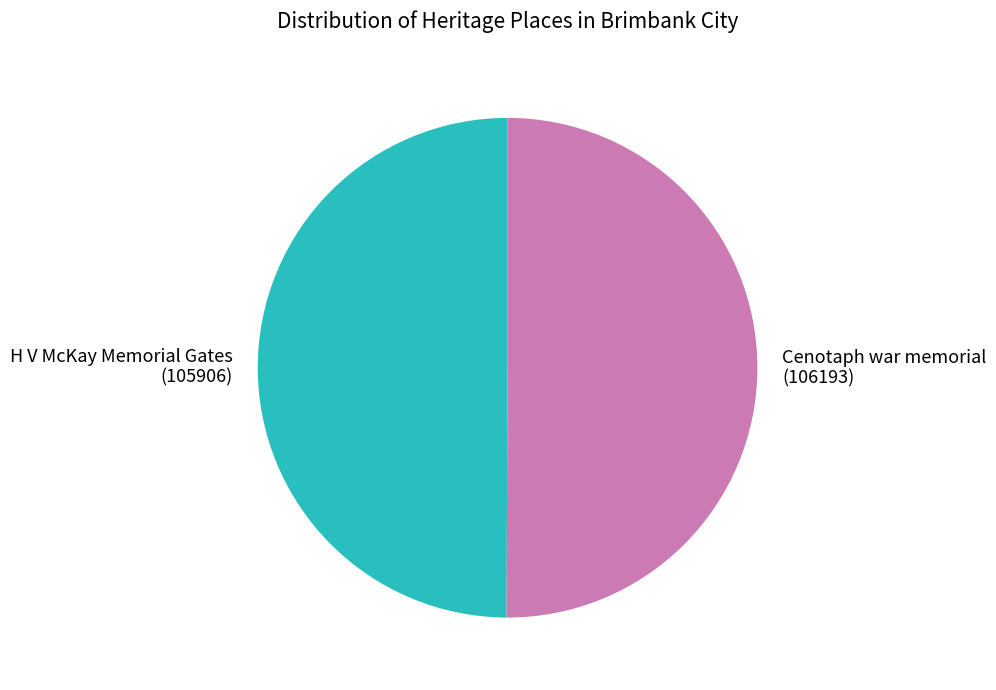

Do Cenotaph war memorial and H V McKay Memorial Gates together represent more than half of the pie?

Yes